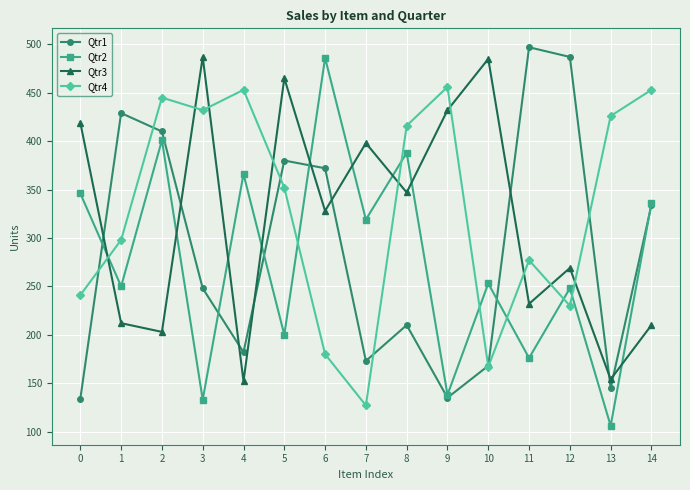

Between which two adjacent categories do Qtr1 and Qtr4 first intersect?

0 and 1